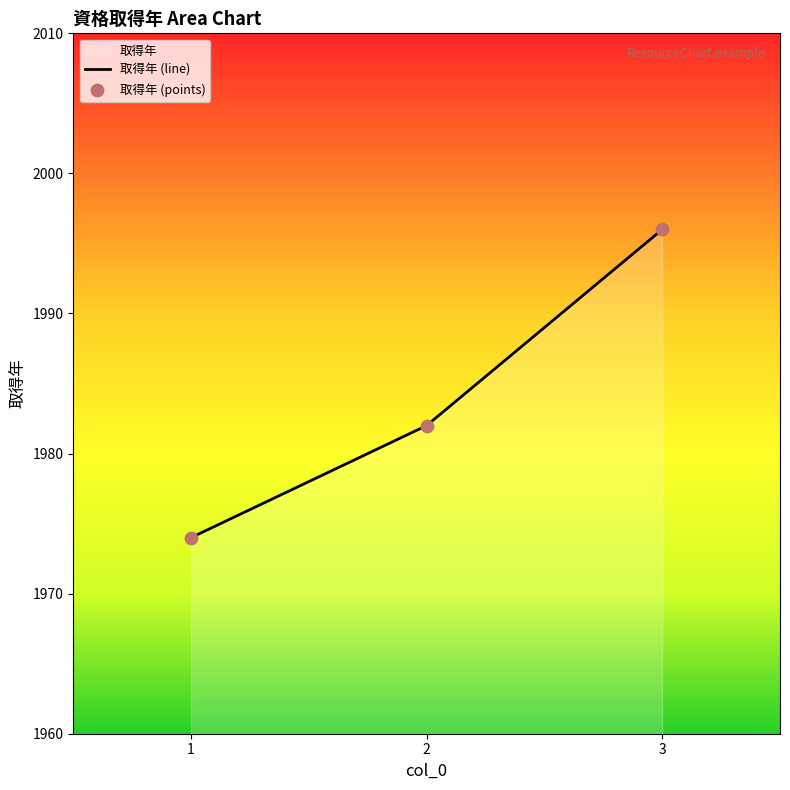

Which series has the widest spread of Y values?

取得年 (line)